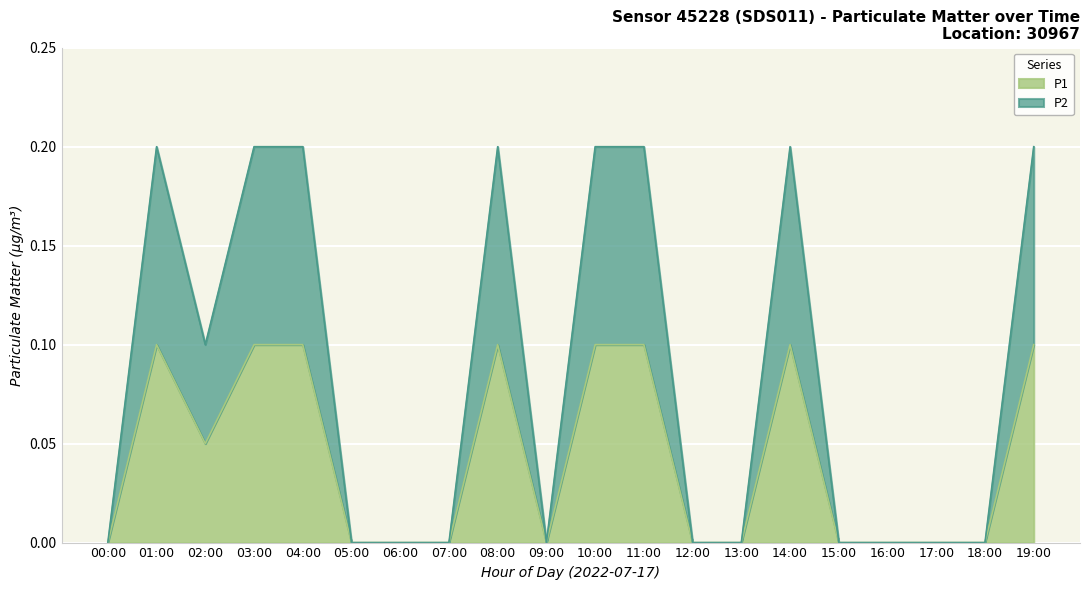

What position from the right is 10:00?

10